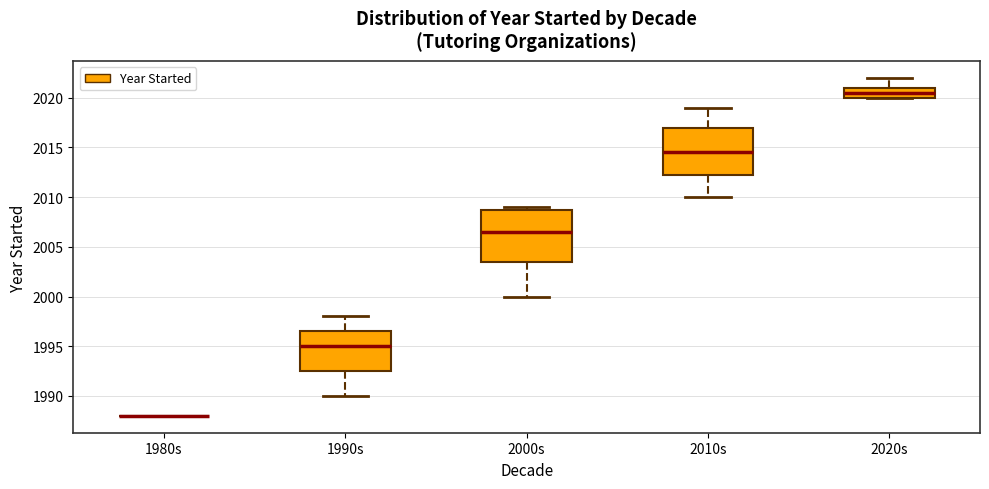

Reading left to right, read every box against the y-axis: the position of its median line, the range the box covers, and the ends of its whiskers. The values are not printed on the chart, so give them approximately, as read against the axis.

1980s: box collapsed to a line at 1988.0, whiskers 1988.0 to 1988.0
1990s: median 1995.0, box 1992.5 to 1996.5, whiskers 1990.0 to 1998.0
2000s: median 2006.5, box 2003.5 to 2009.0, whiskers 2000.0 to 2009.0 (just above the box's upper edge)
2010s: median 2014.5, box 2012.5 to 2017.0, whiskers 2010.0 to 2019.0
2020s: median 2020.5, box 2020.0 to 2021.0, whiskers 2020.0 to 2022.0